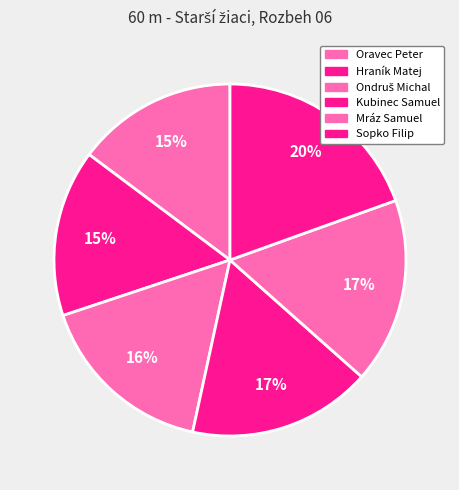

To the nearest percent, what is the combined percentage of Kubinec Samuel and Hraník Matej?

32%